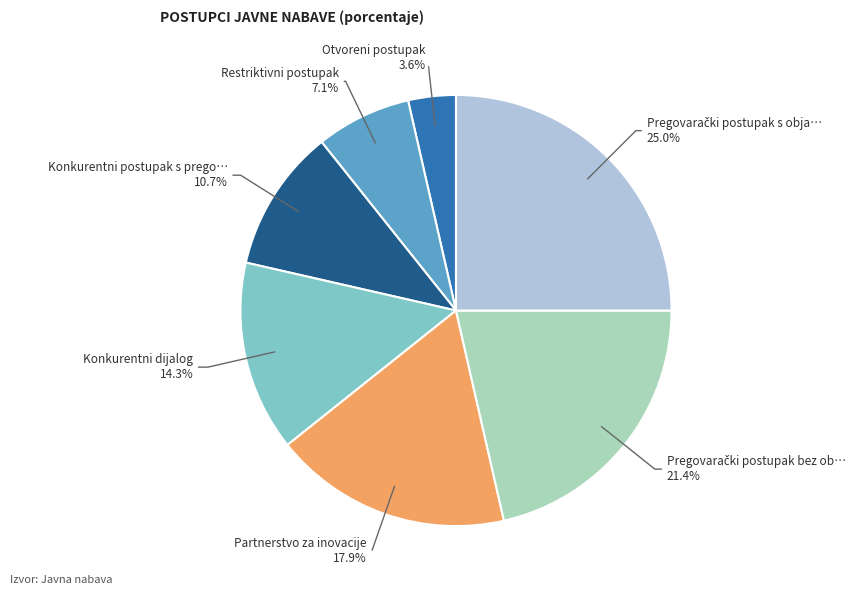

How many slices are in this pie chart?

7